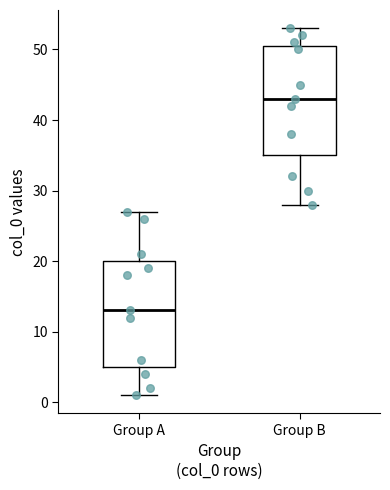

Where does the upper whisker of the box for Group B end on the y-axis? The values are not printed on the chart, so give them approximately, as read against the axis.

53